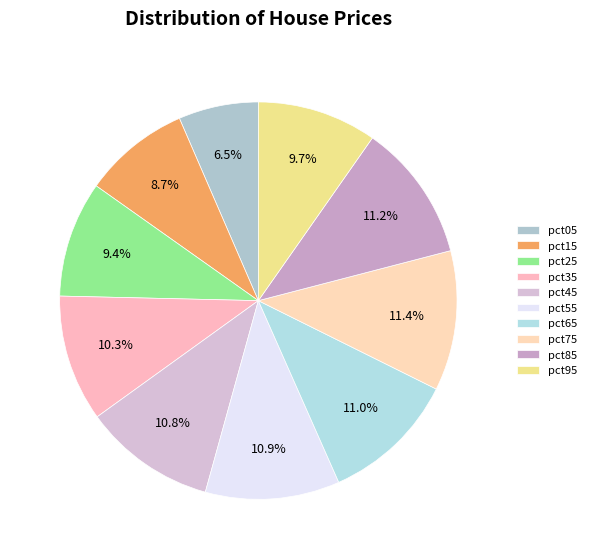

To the nearest percent, what is the difference between the largest and smallest slice percentages?

5%